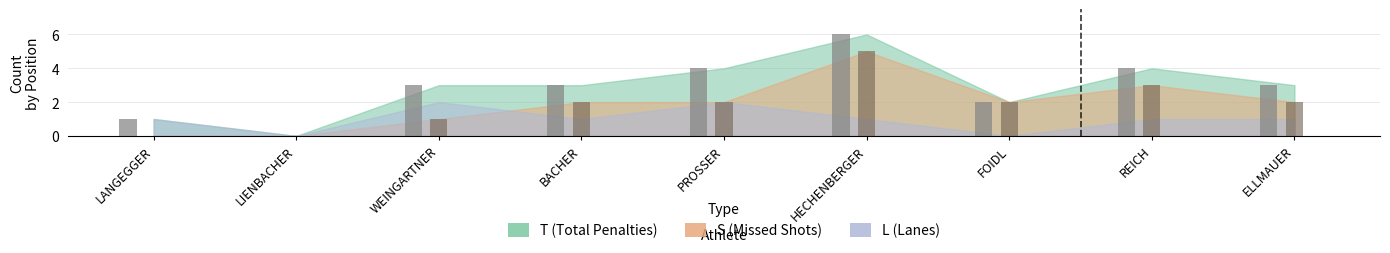

Is the value of S at HECHENBERGER greater than the value of L at WEINGARTNER?

Yes